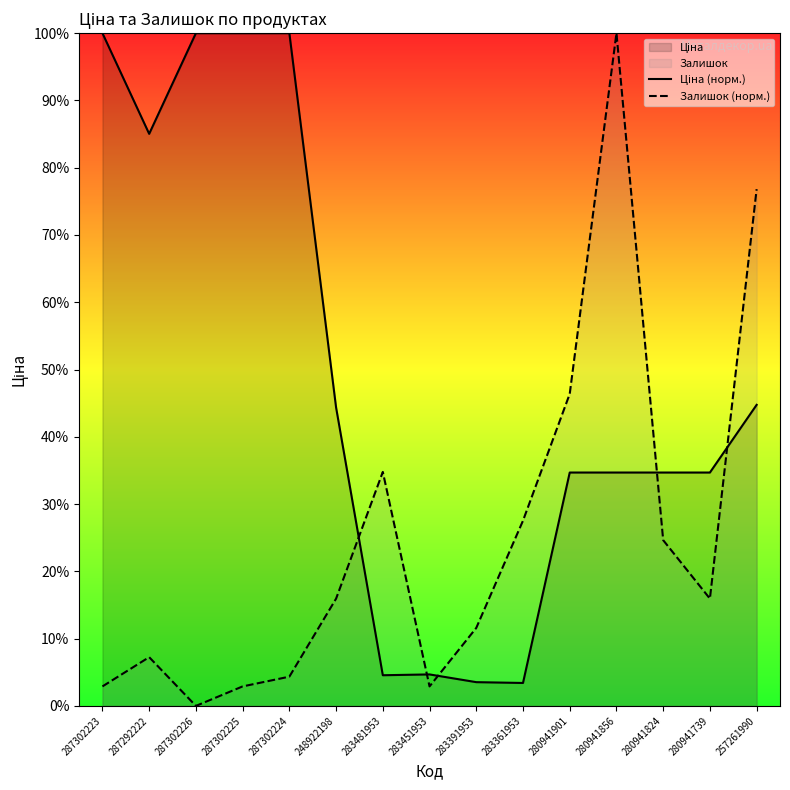

The value of Залишок (норм.) at 287302224 is 4.3. True or false?

True